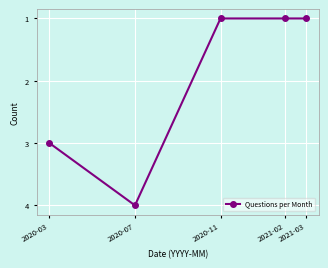

What is the difference between the second highest and second lowest values?

2